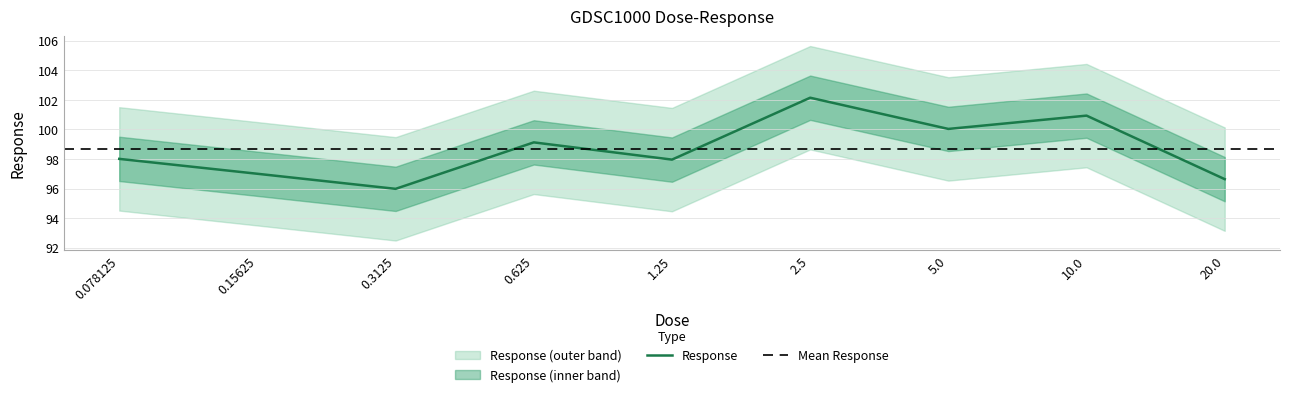

What is the approximate value at 0.625?

99.1